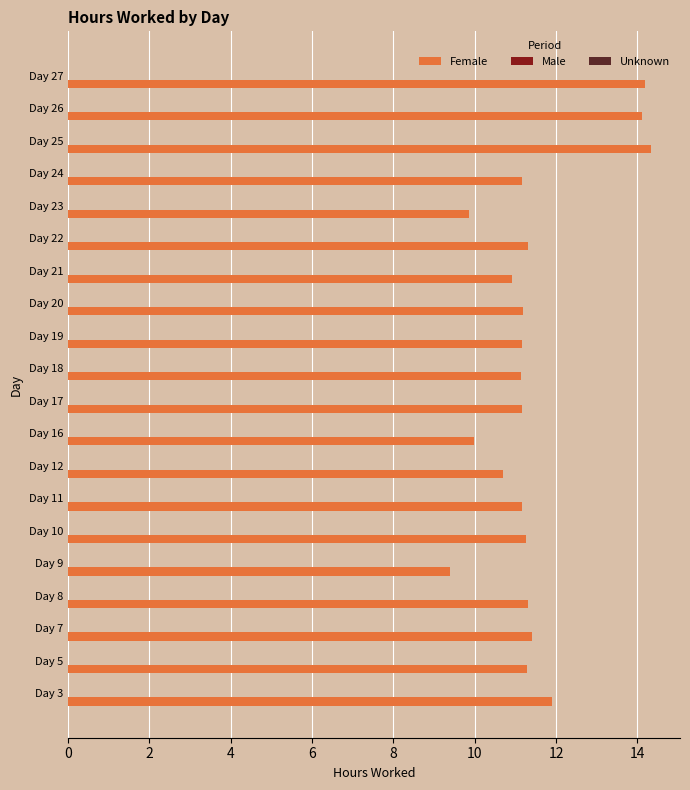

How many bars are there in total?

20